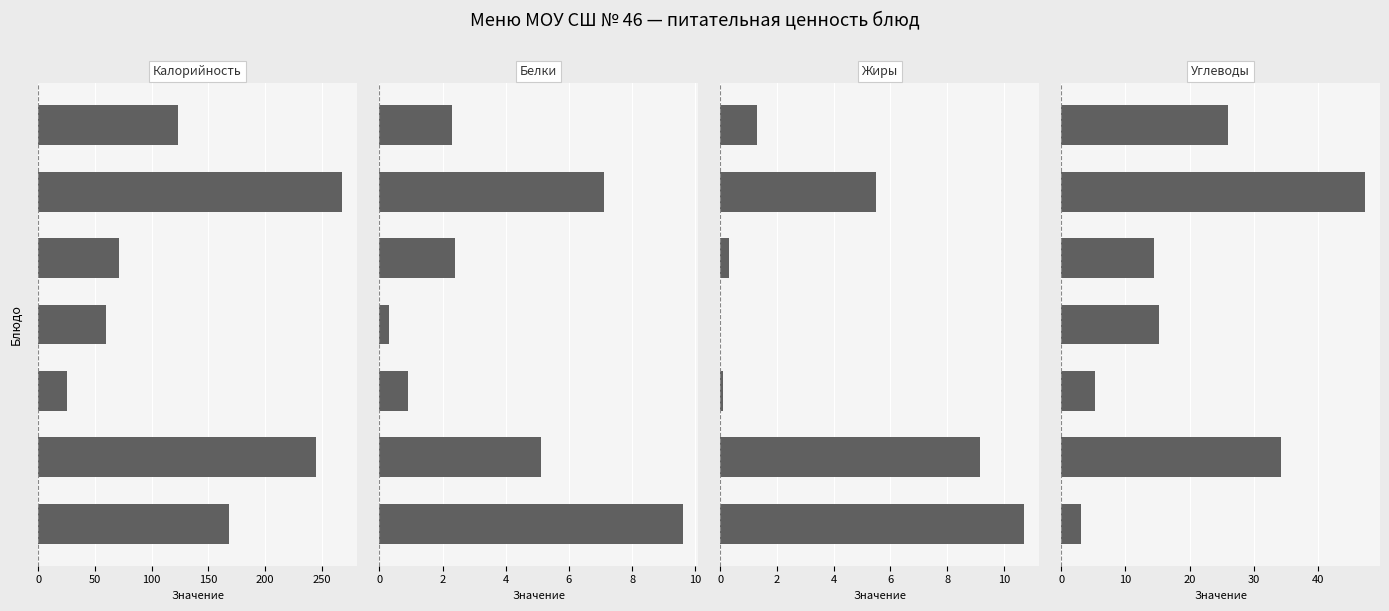

Is it true that Калорийность equals 26.3 at 200?

False